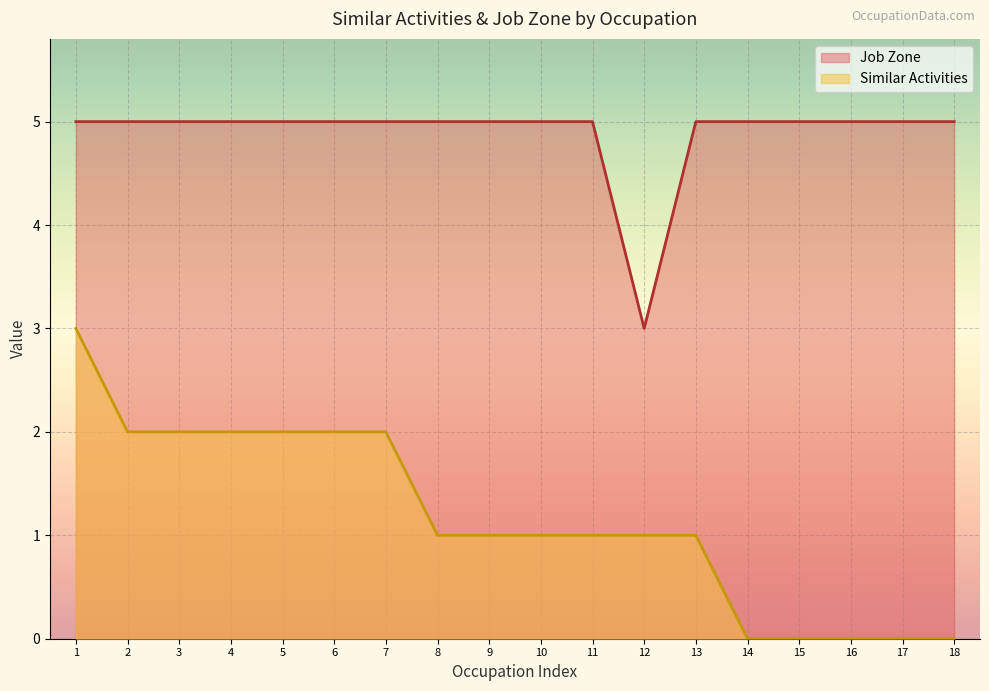

Which series has the largest total across all categories?

Job Zone